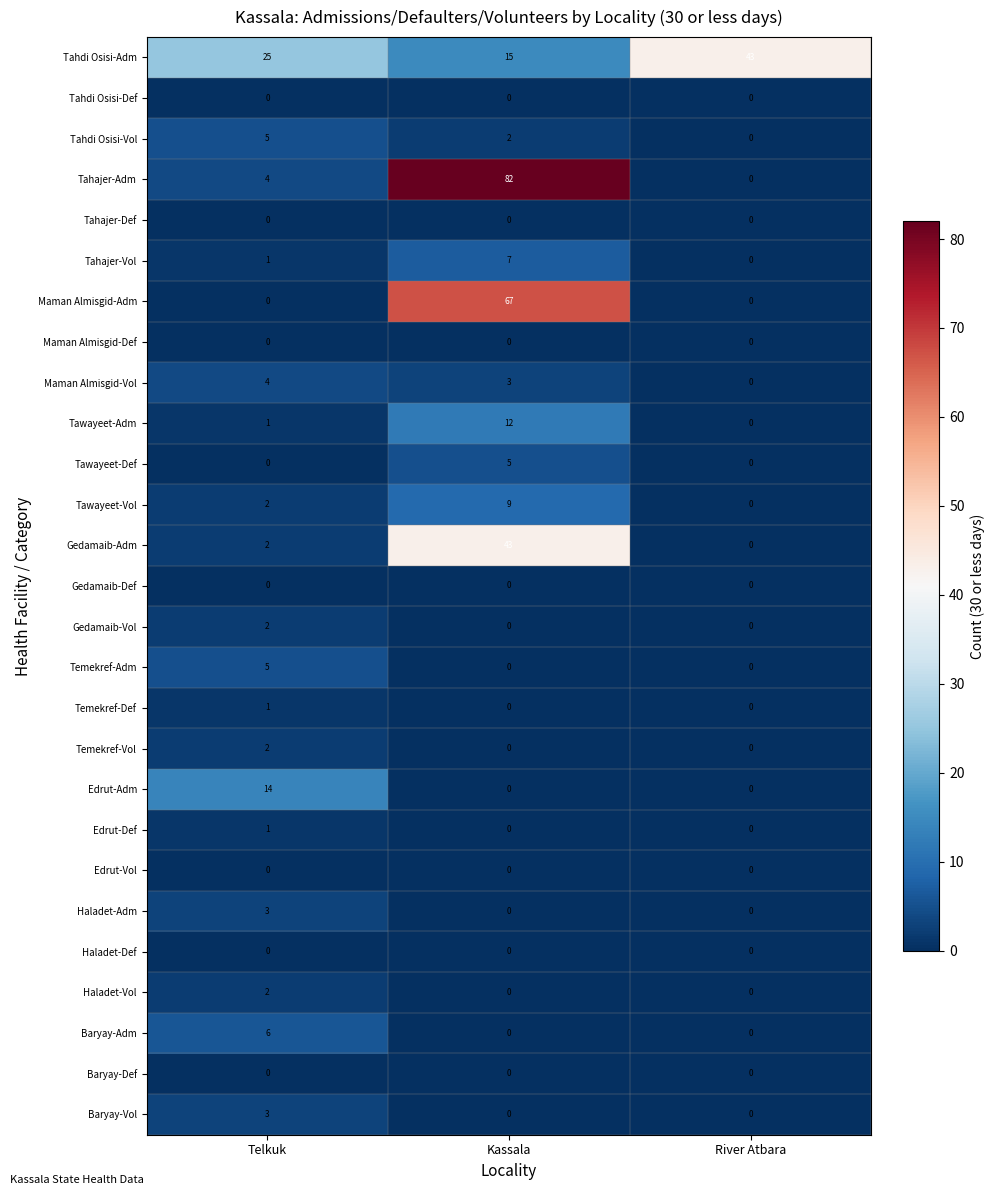

At which category does the chart reach its peak across all series?

Kassala